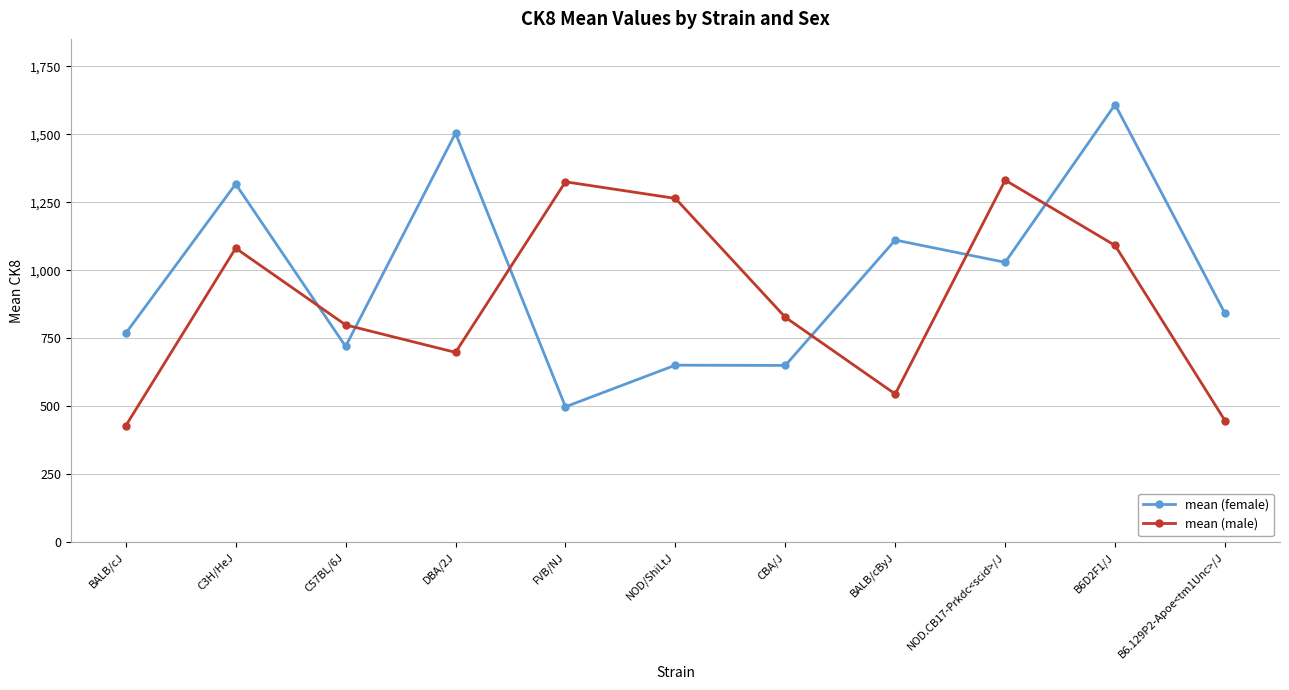

What is the difference between the second highest and minimum values in the mean (male) series?

897